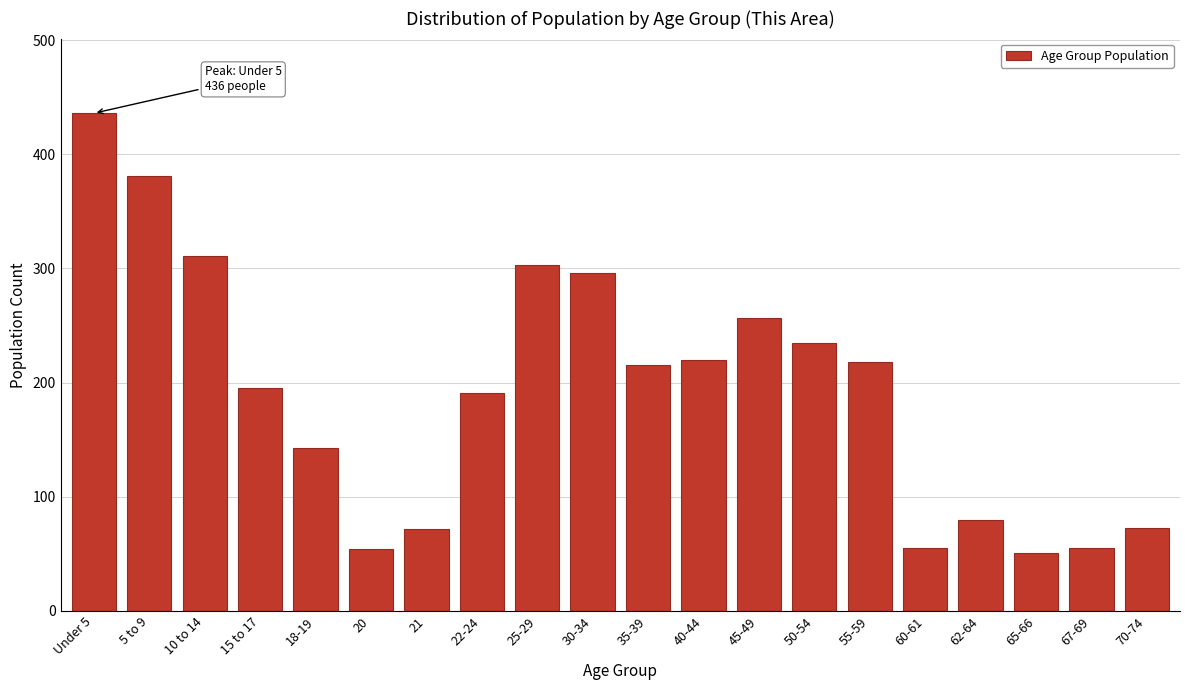

Which category has the highest value across all series?

Under 5